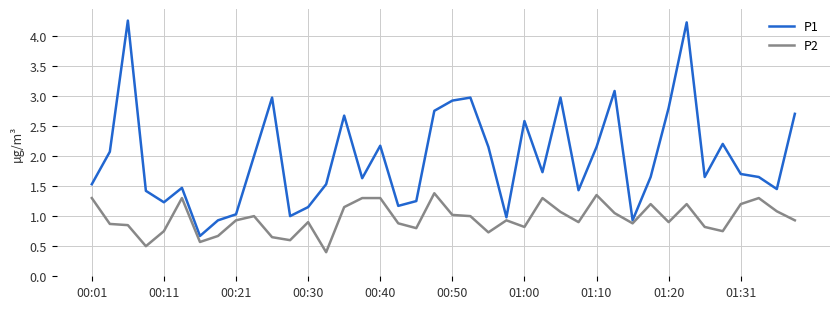

How many lines are shown in the chart?

2